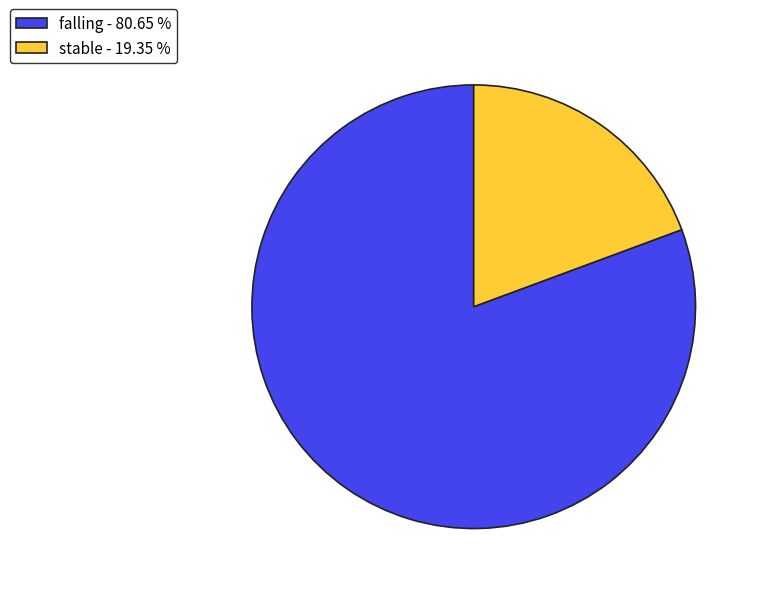

The stable slice represents 34% of the pie. True or false?

False